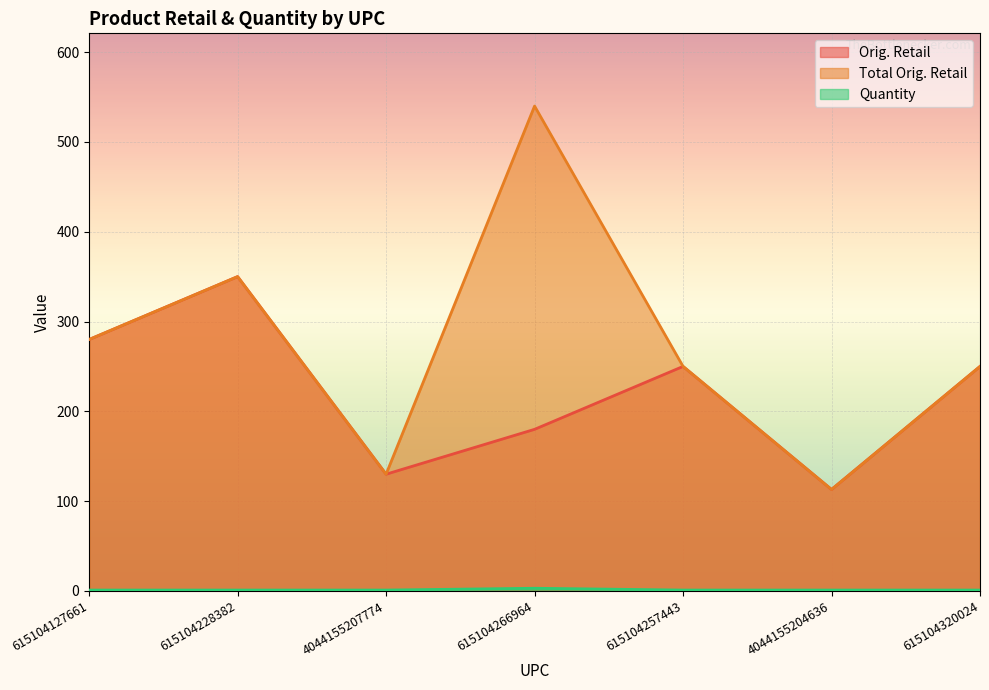

True or false: Quantity and Total Orig. Retail intersect in this chart.

False